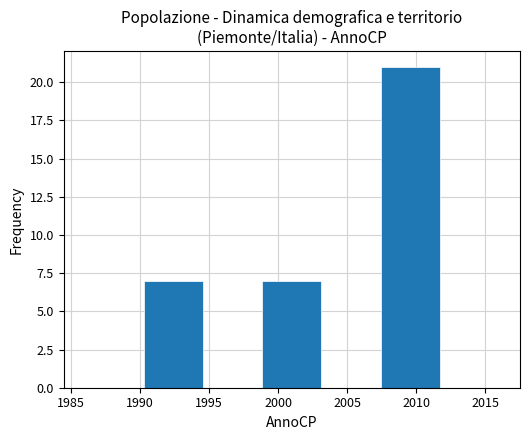

Which range on the x-axis has the tallest bar?

2007.5 to 2011.5